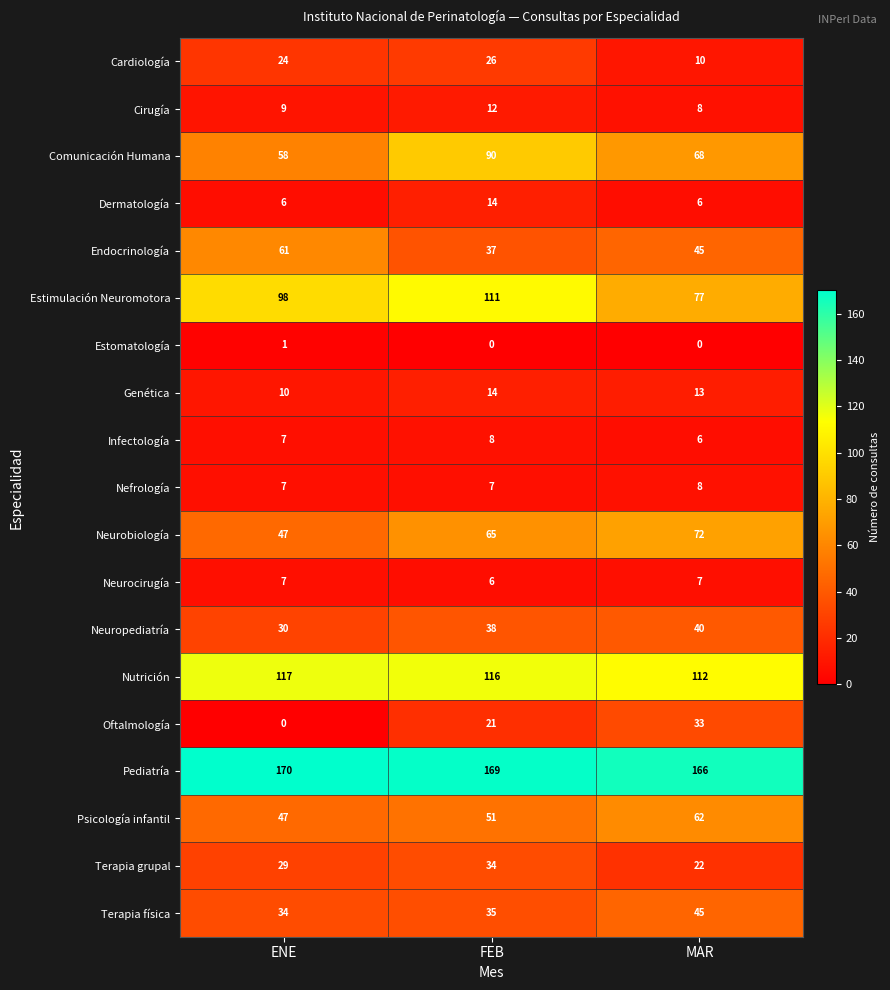

How many Neuropediatría values are between 30 and 40?

3